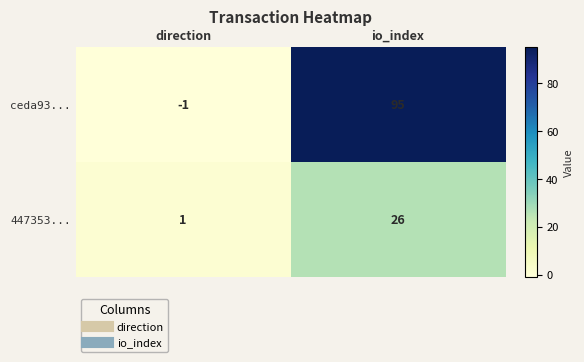

How many distinct data groups are displayed?

2